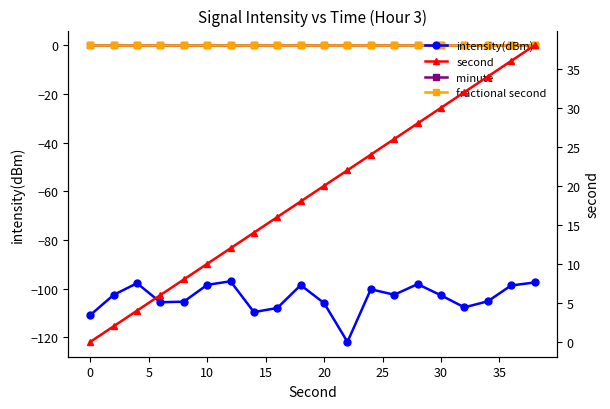

At how many categories does at least one series exceed 32?

3